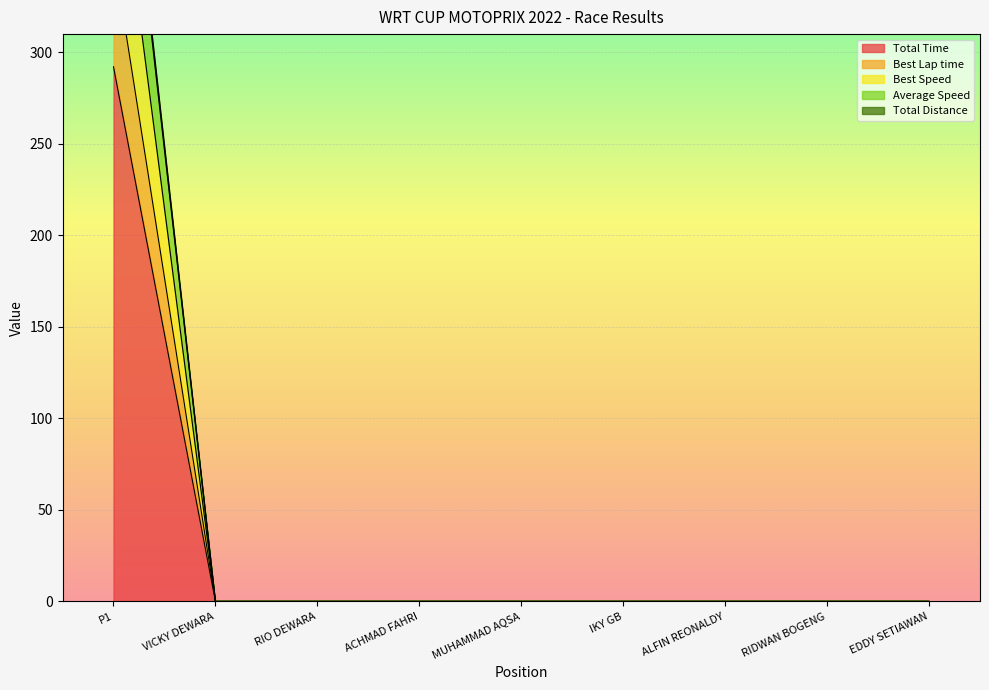

Reading right to left, extract all data points from this chart.

Total Time: EDDY SETIAWAN=0.0	RIDWAN BOGENG=0.0	ALFIN REONALDY=0.0	IKY GB=0.0	MUHAMMAD AQSA=0.0	ACHMAD FAHRI=0.0	RIO DEWARA=0.0	VICKY DEWARA=0.0	P1=292.1
Best Lap time: EDDY SETIAWAN=0.0	RIDWAN BOGENG=0.0	ALFIN REONALDY=0.0	IKY GB=0.0	MUHAMMAD AQSA=0.0	ACHMAD FAHRI=0.0	RIO DEWARA=0.0	VICKY DEWARA=0.0	P1=353.8
Best Speed: EDDY SETIAWAN=0.0	RIDWAN BOGENG=0.0	ALFIN REONALDY=0.0	IKY GB=0.0	MUHAMMAD AQSA=0.0	ACHMAD FAHRI=0.0	RIO DEWARA=0.0	VICKY DEWARA=0.0	P1=493.8
Average Speed: EDDY SETIAWAN=0.0	RIDWAN BOGENG=0.0	ALFIN REONALDY=0.0	IKY GB=0.0	MUHAMMAD AQSA=0.0	ACHMAD FAHRI=0.0	RIO DEWARA=0.0	VICKY DEWARA=0.0	P1=429.7
Total Distance: EDDY SETIAWAN=0.0	RIDWAN BOGENG=0.0	ALFIN REONALDY=0.0	IKY GB=0.0	MUHAMMAD AQSA=0.0	ACHMAD FAHRI=0.0	RIO DEWARA=0.0	VICKY DEWARA=0.0	P1=499.0